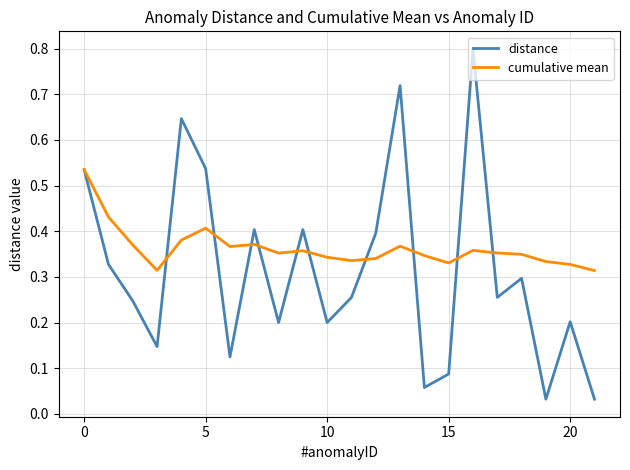

Which series ends up on top after the final intersection of cumulative mean and distance?

cumulative mean